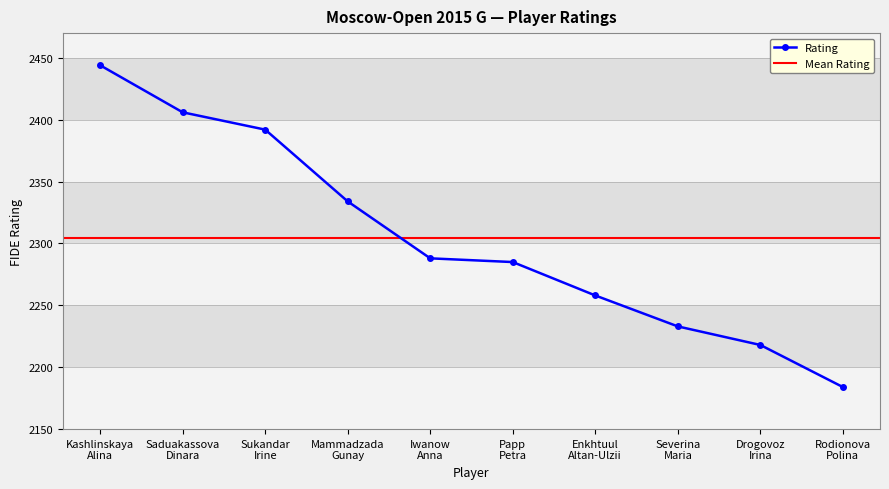

What is the sum of the values at Enkhtuul
Altan-Ulzii and Rodionova
Polina?

4442